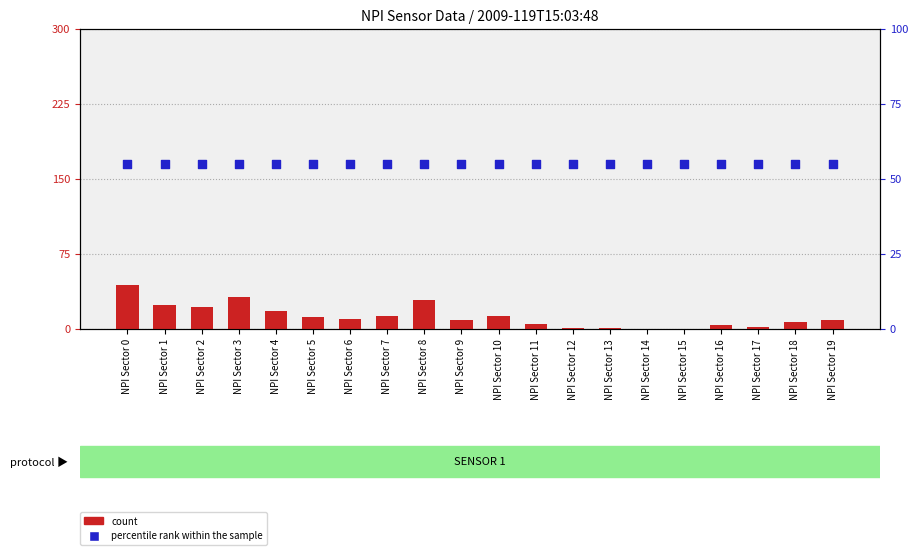

Which series has the largest total across all categories?

percentile rank within the sample